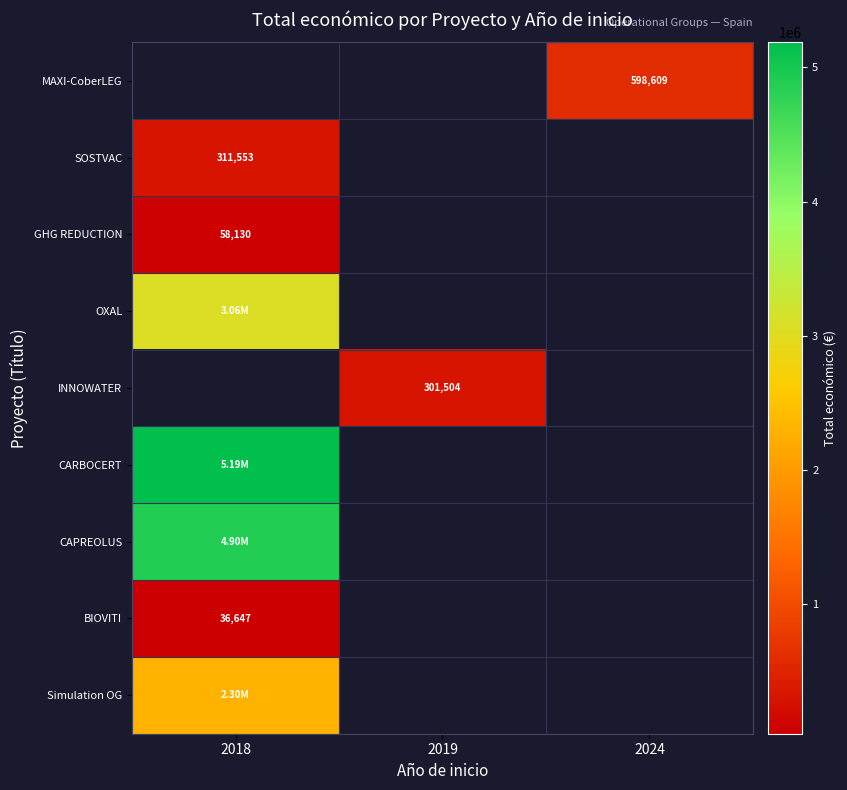

Count the number of data series in this chart.

9